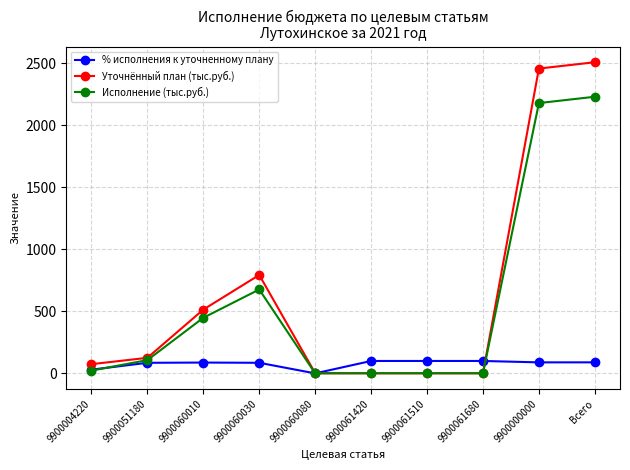

Which series has the largest total across all categories?

Уточнённый план (тыс.руб.)